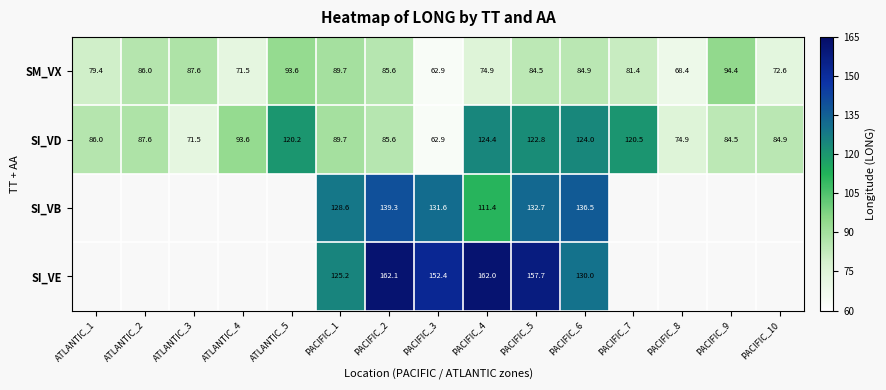

At which label is SM_VX closest to 78?

ATLANTIC_1